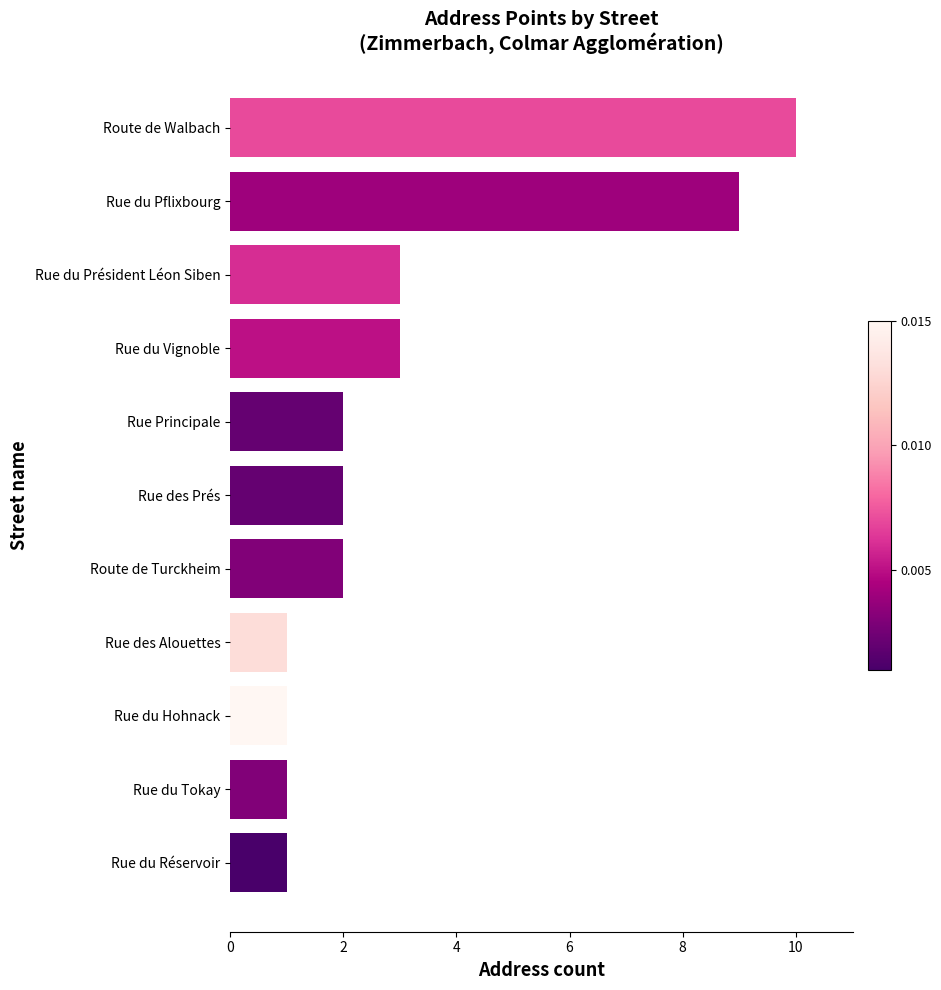

Count the number of data series in this chart.

1